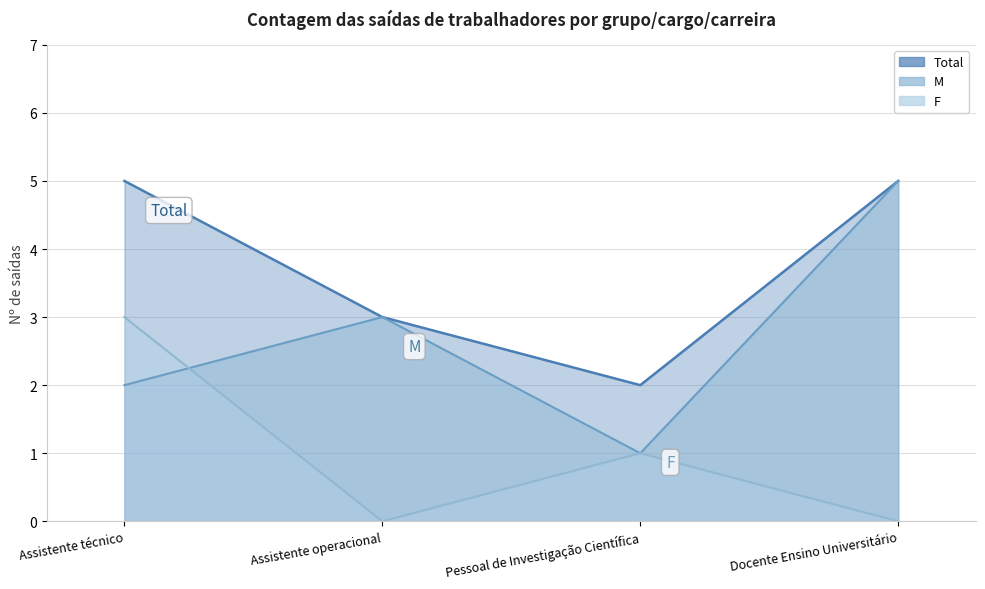

True or false: M and Total cross at least once.

False